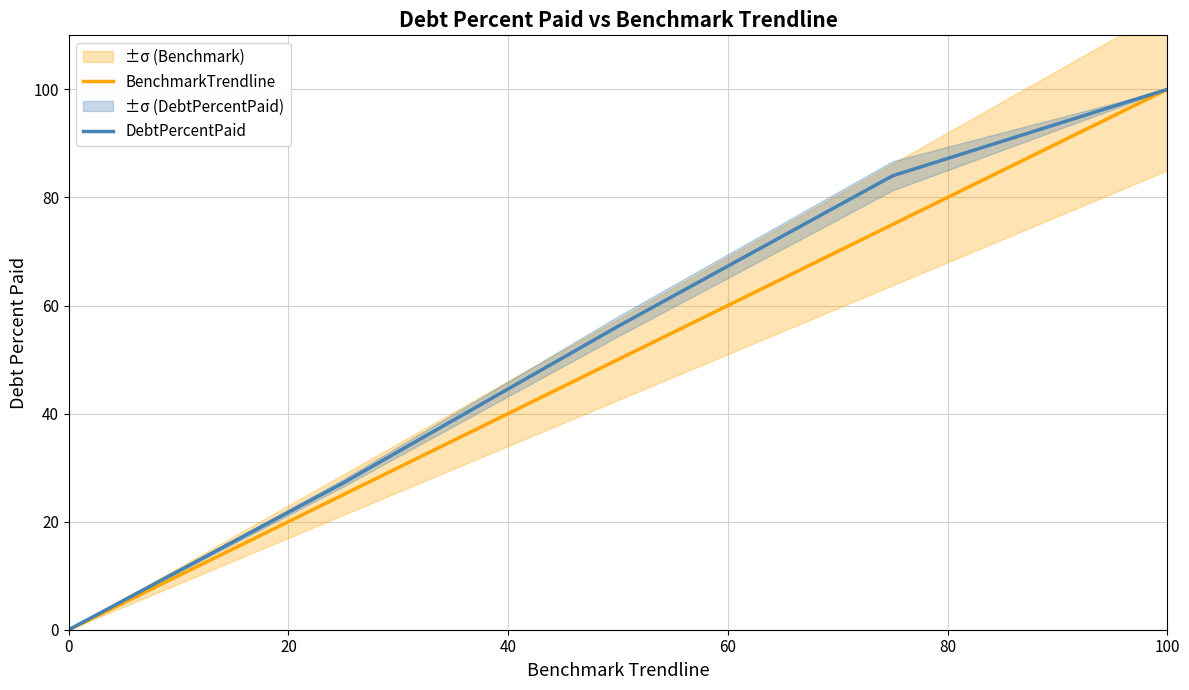

The value of DebtPercentPaid at 100 is 100.0. True or false?

True